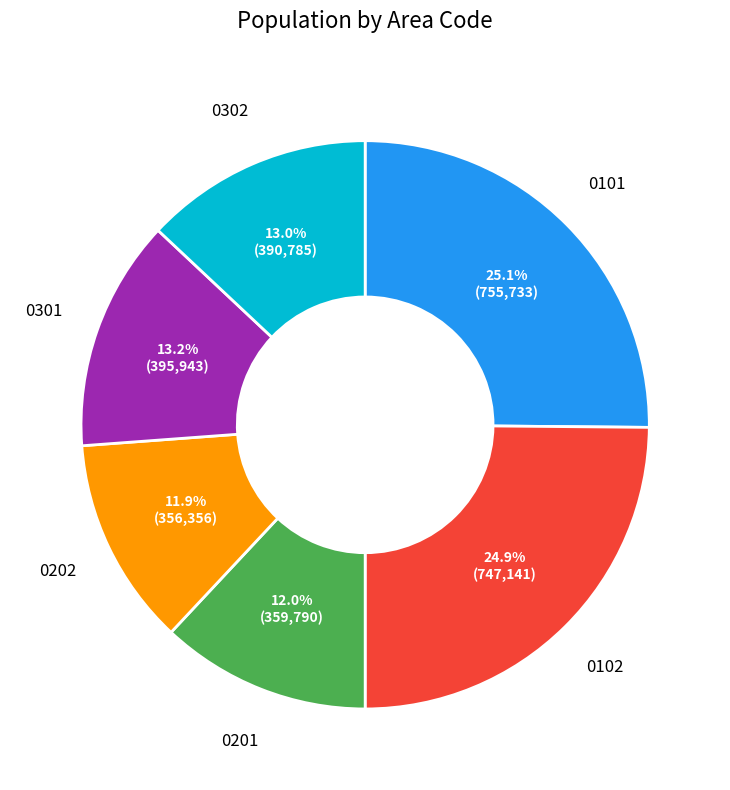

To the nearest percent, what percentage of the pie is 0101?

25%